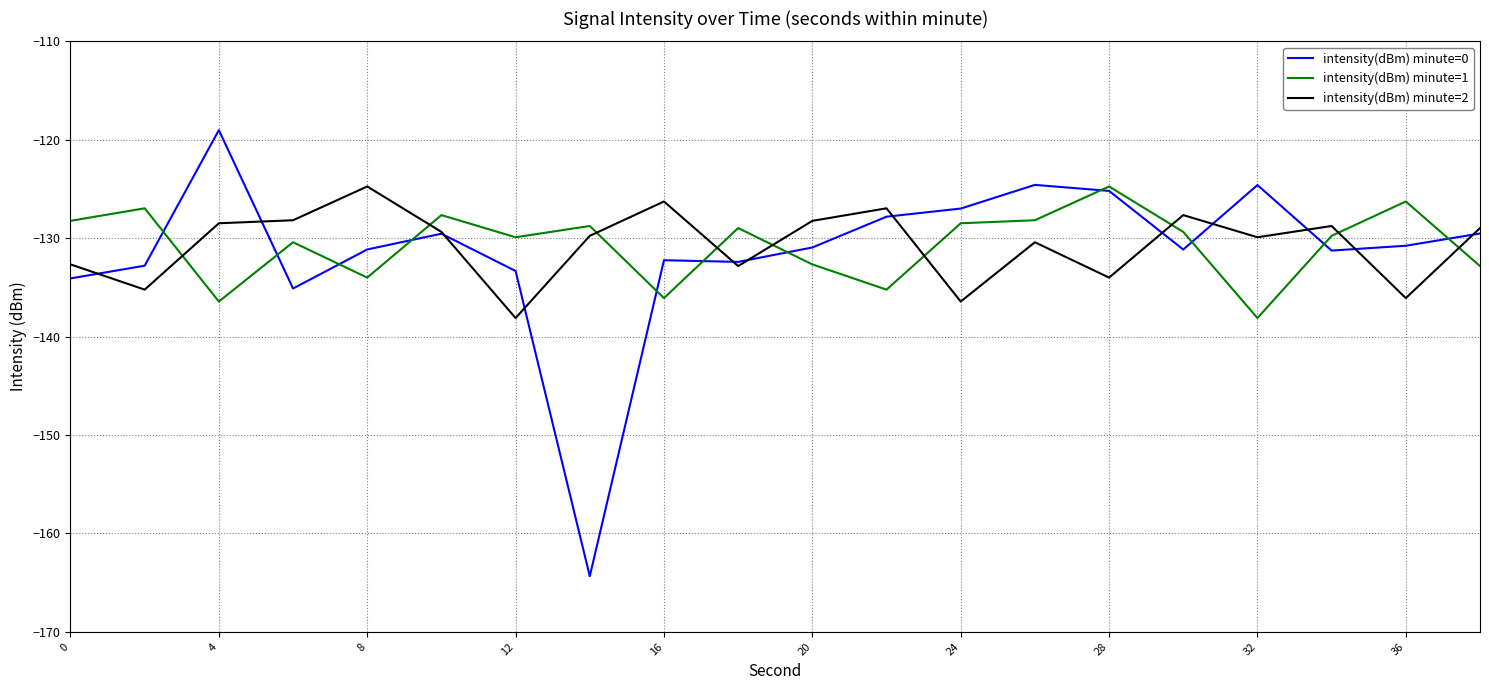

Which series has the largest range (max minus min)?

intensity(dBm) minute=0